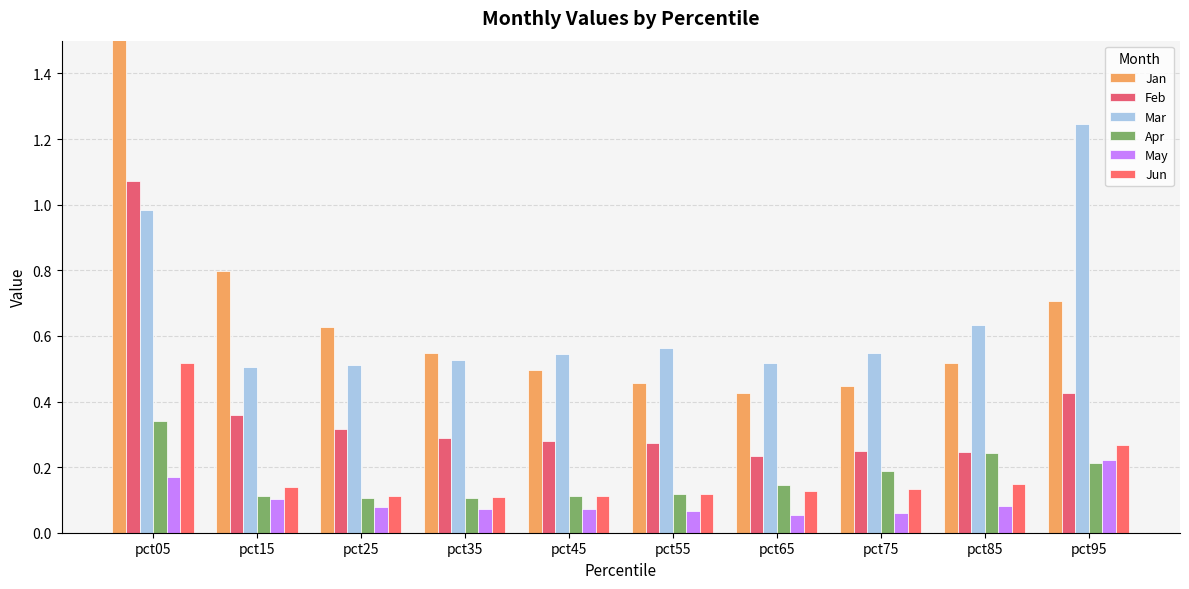

The value of Mar at pct05 is 1.0. True or false?

True